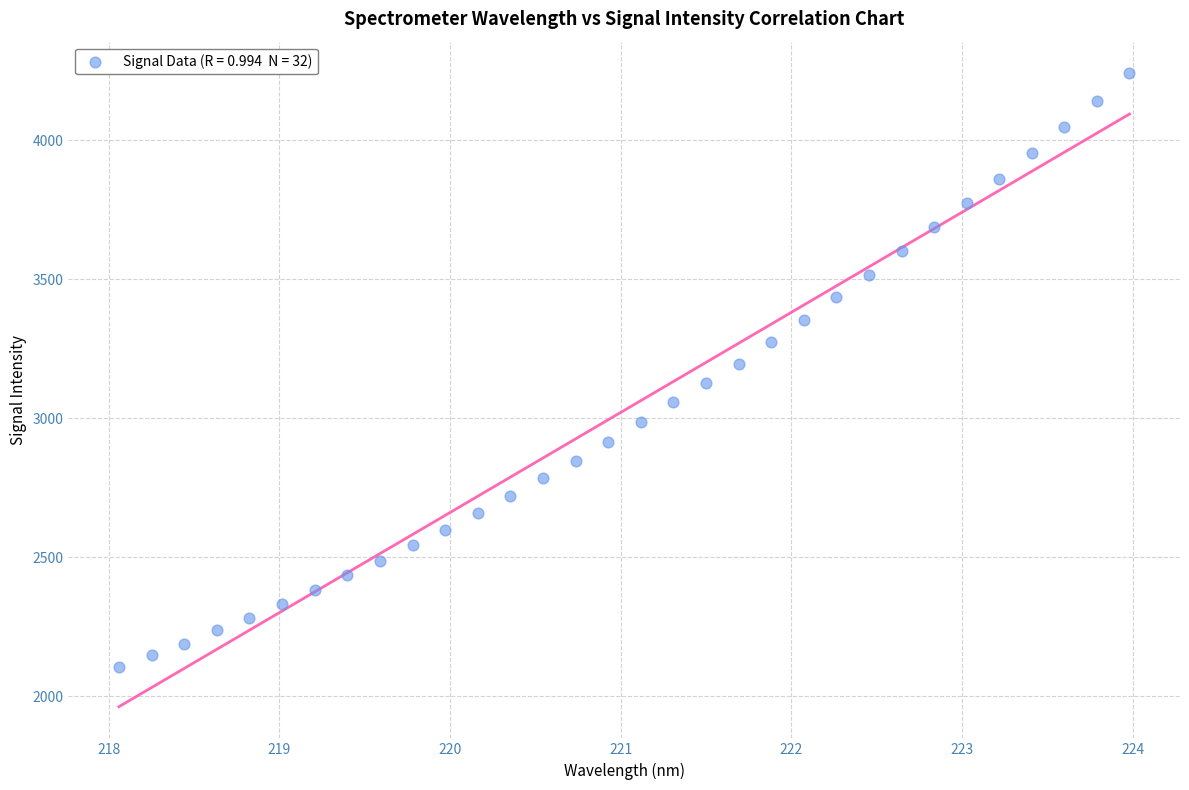

What is the range of Y values (max minus min)?

2138.9